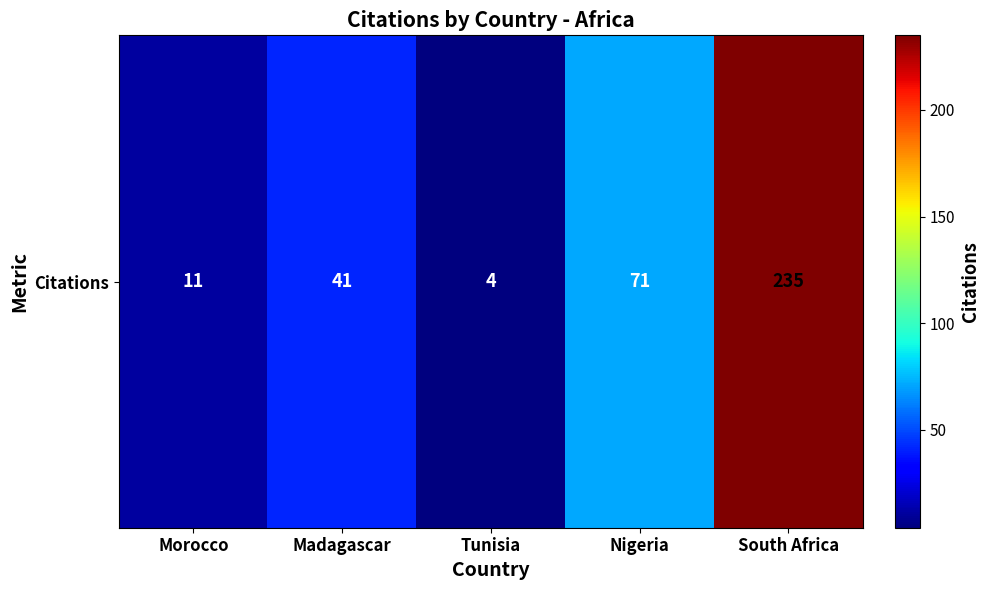

Count the number of data series in this chart.

1